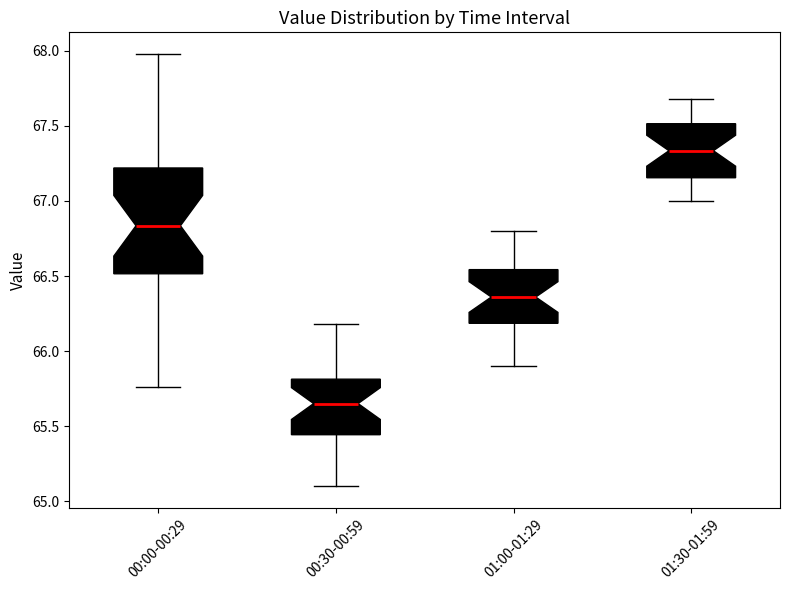

Which box is the tallest, from its lower edge to its upper edge?

00:00-00:29